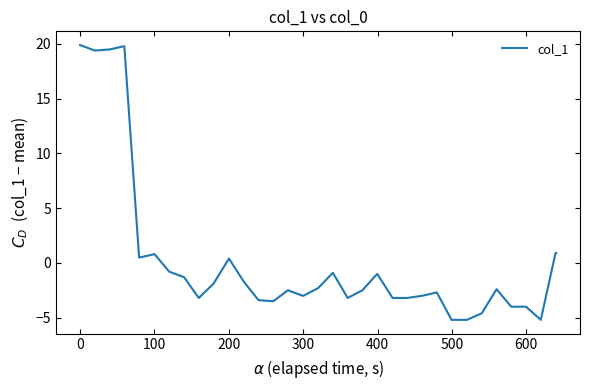

What is the difference between the maximum and second lowest values?

25.1